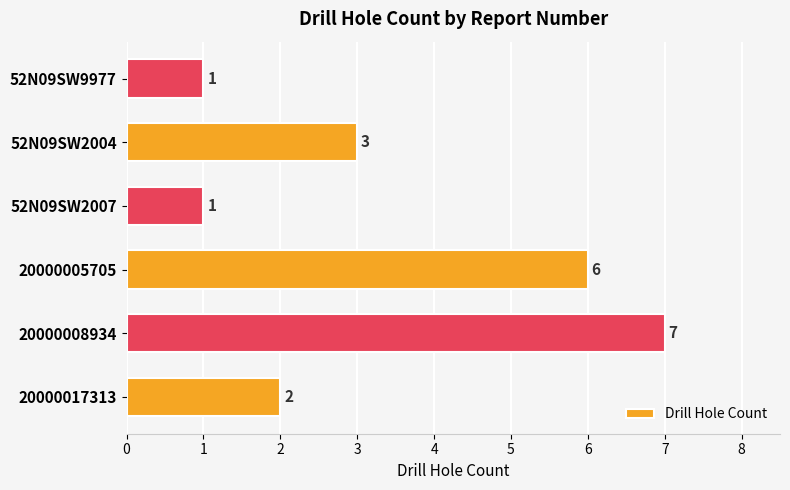

Reading bottom to top, transcribe all the data shown in this chart.

2	7	6	1	3	1